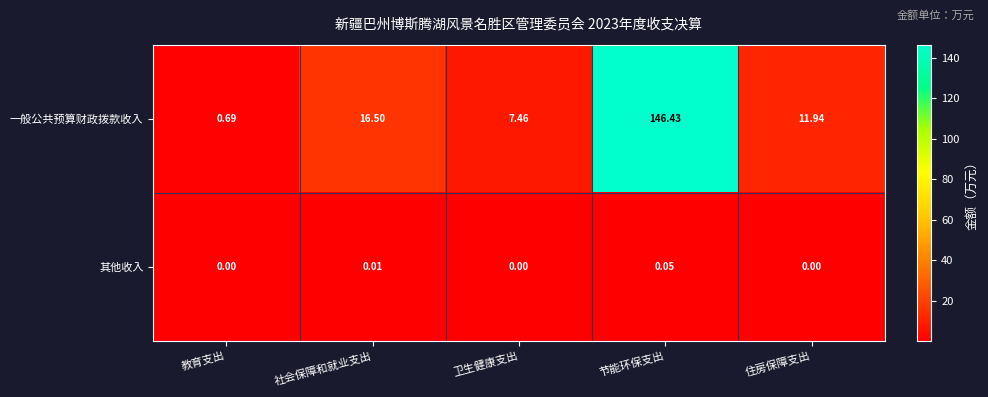

At which category is the sum across all series the highest?

节能环保支出